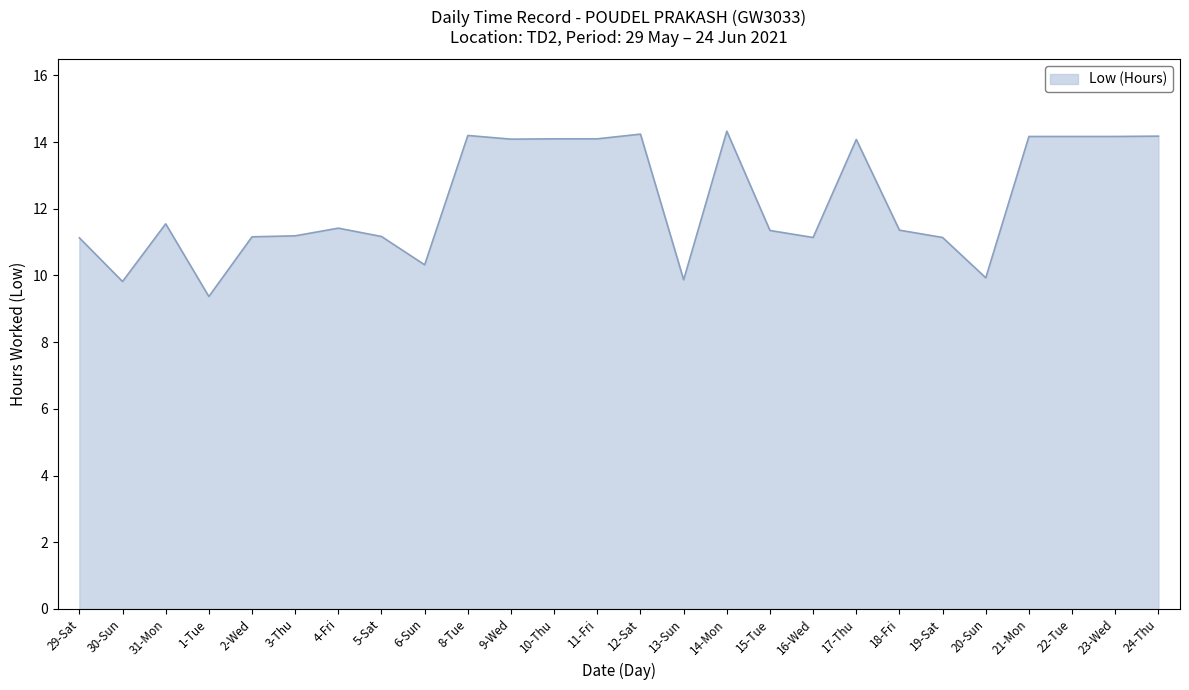

True or false: the data shows 9.8 at 30-Sun.

True